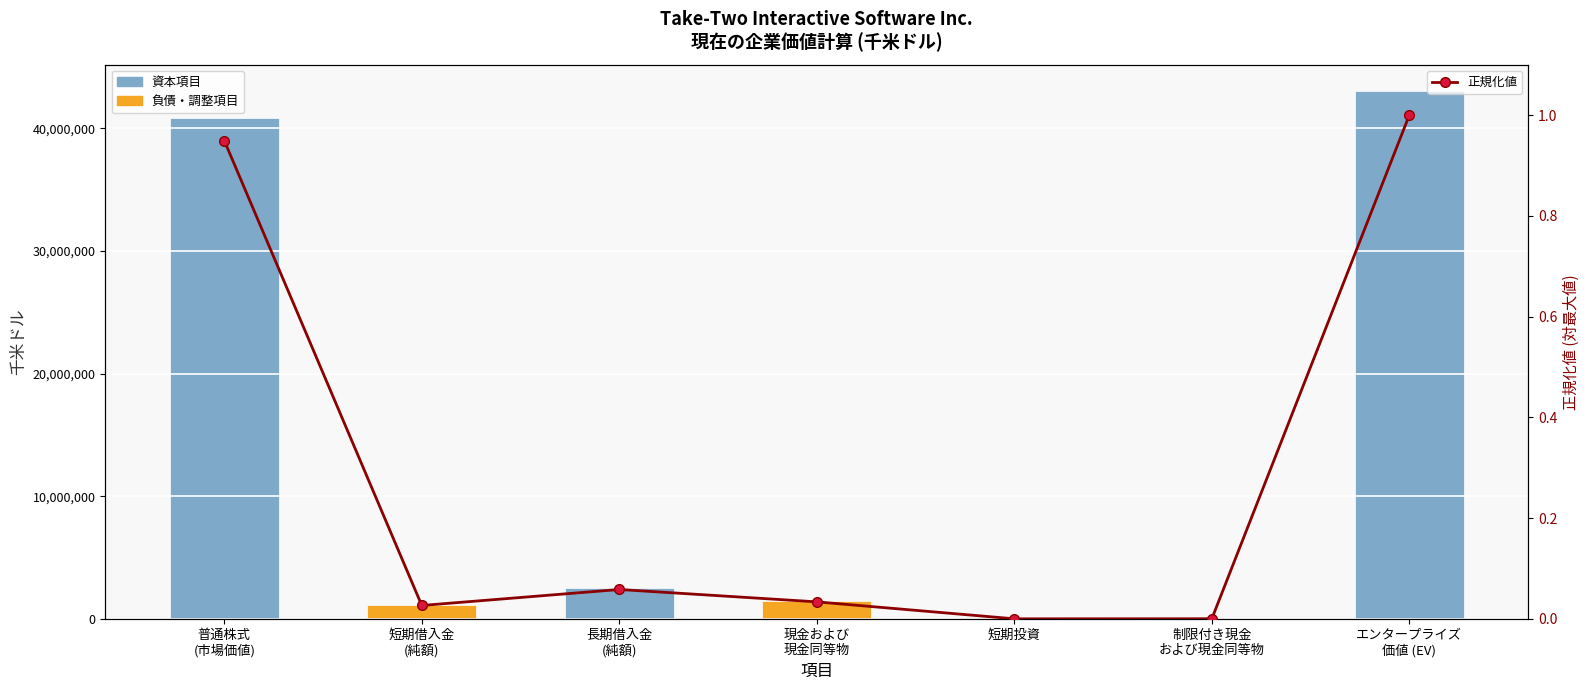

What is the label of the 2nd bar from the left?

短期借入金
(純額)